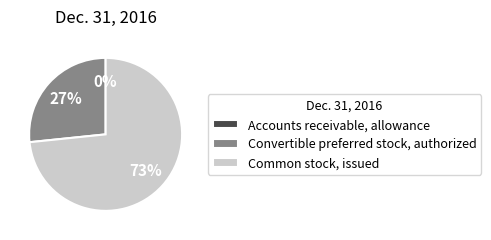

To the nearest percent, what is the average slice percentage?

33%